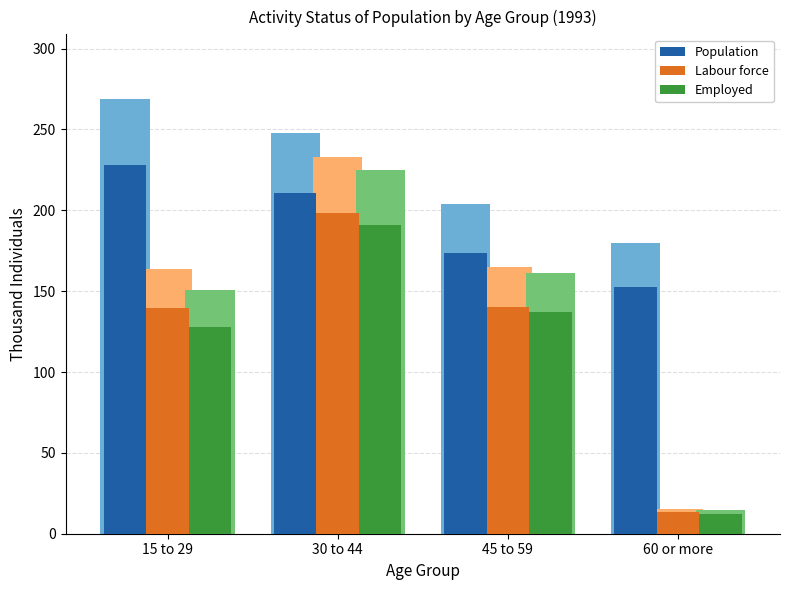

What value does the Employed series have at 60 or more?

12.3